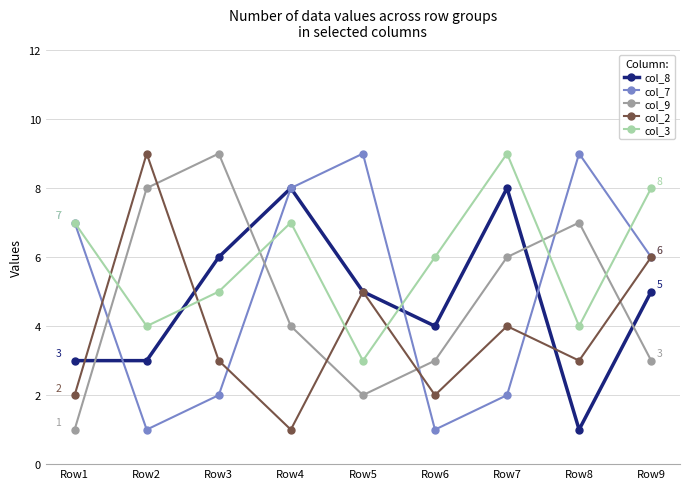

Between which two adjacent categories do col_9 and col_7 first intersect?

Row1 and Row2